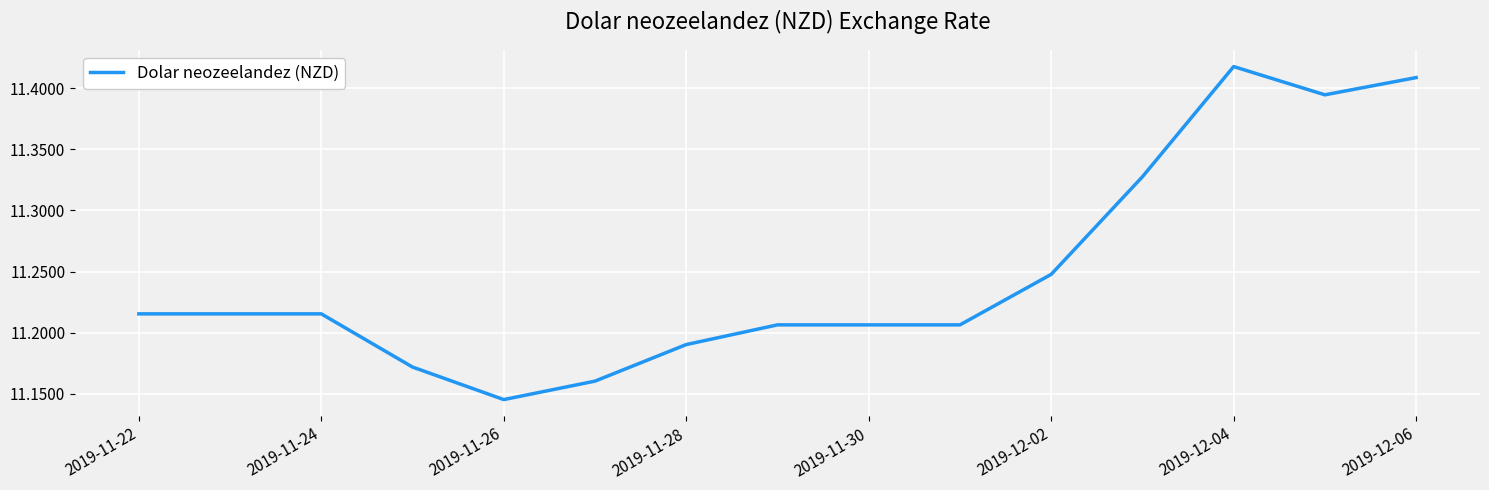

Where is the data nearest to the value 11?

2019-11-26